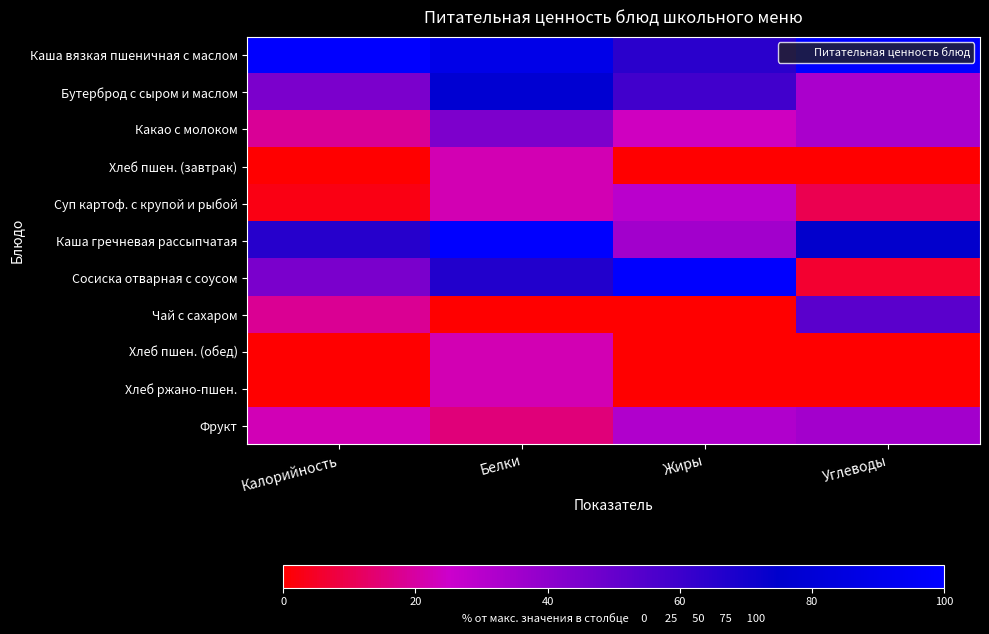

What is the greatest value displayed?

100.0